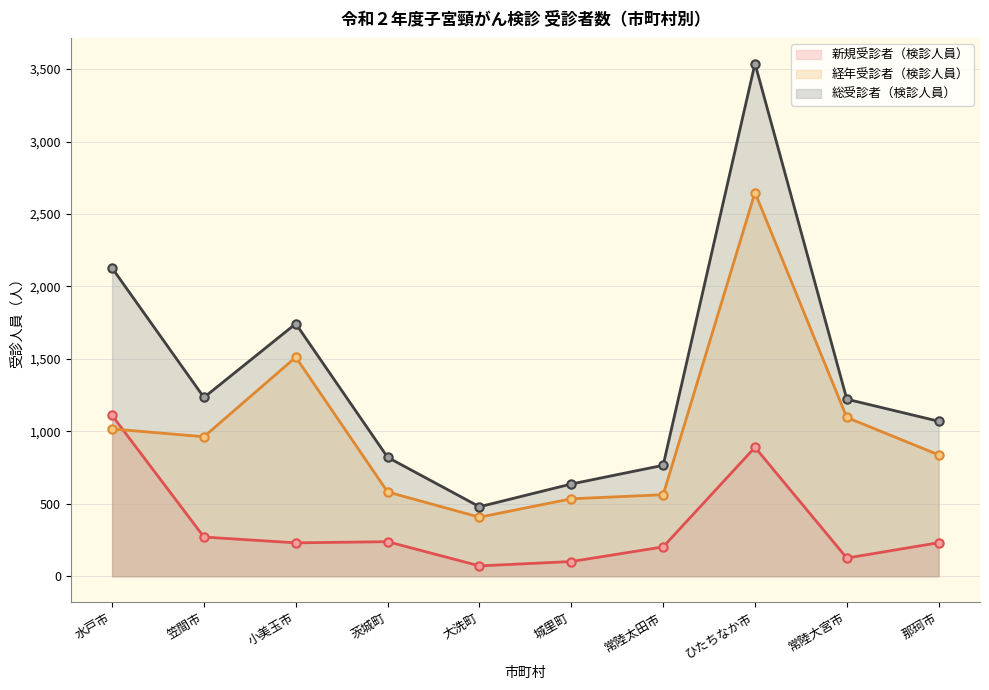

What is the greatest value displayed?

3538